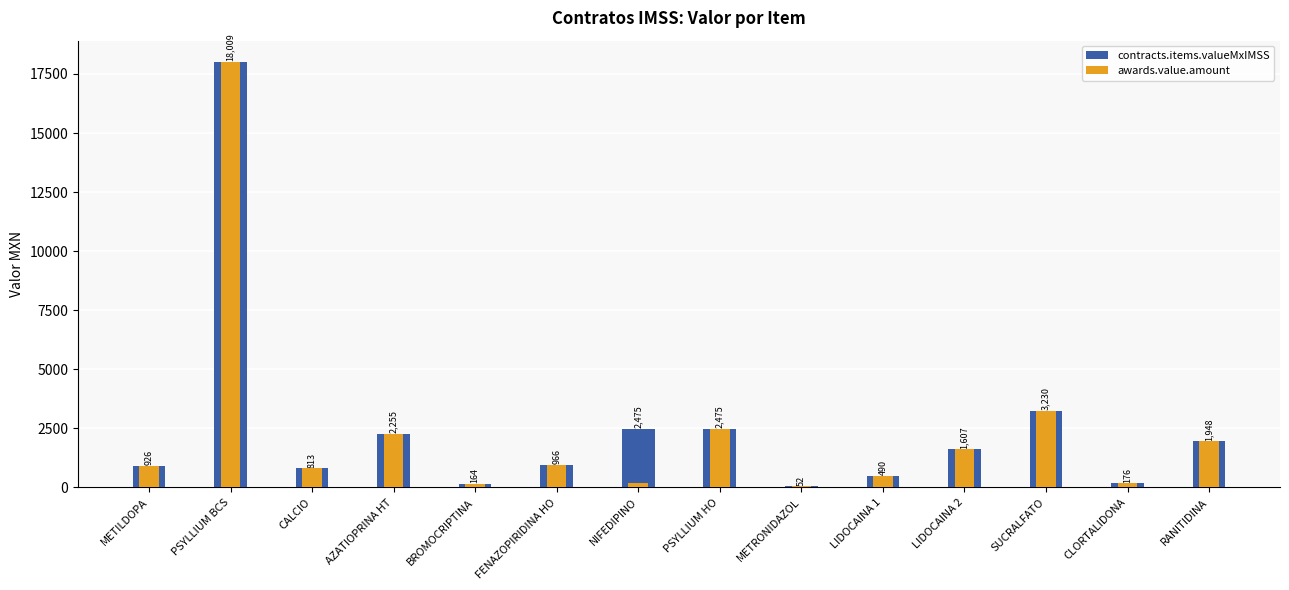

What is the lowest value of the contracts.items.valueMxIMSS series?

51.5